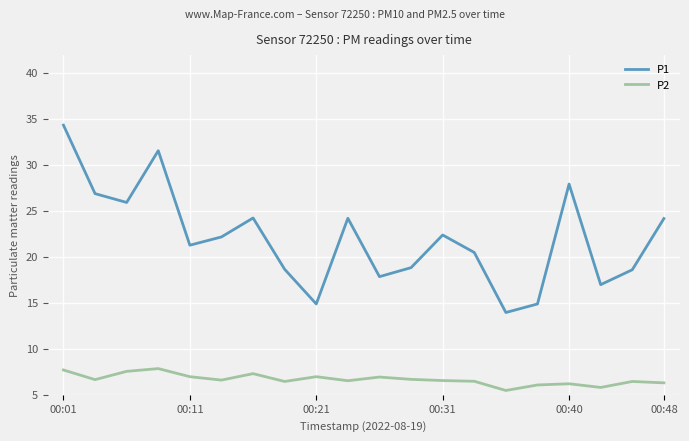

Which series has the widest spread of values?

P1